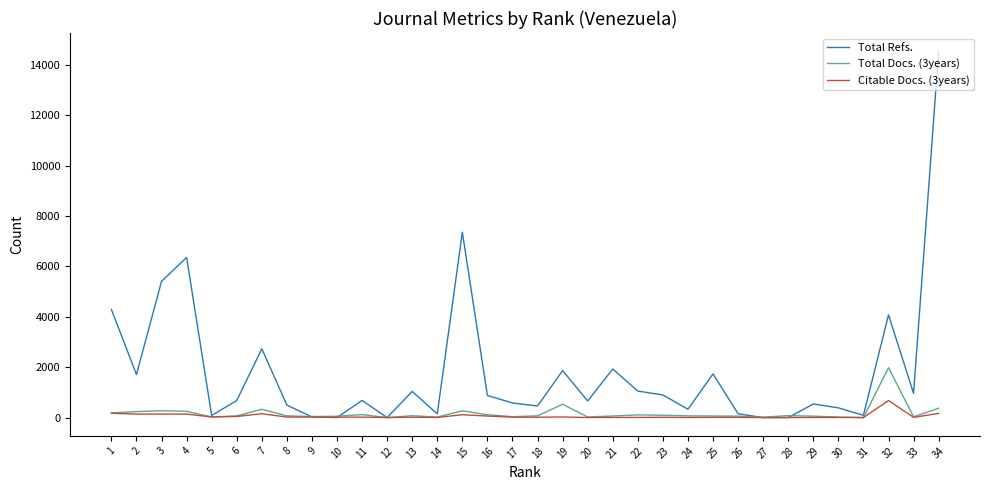

What are all the series names shown in the legend?

Total Refs., Total Docs. (3years), Citable Docs. (3years)